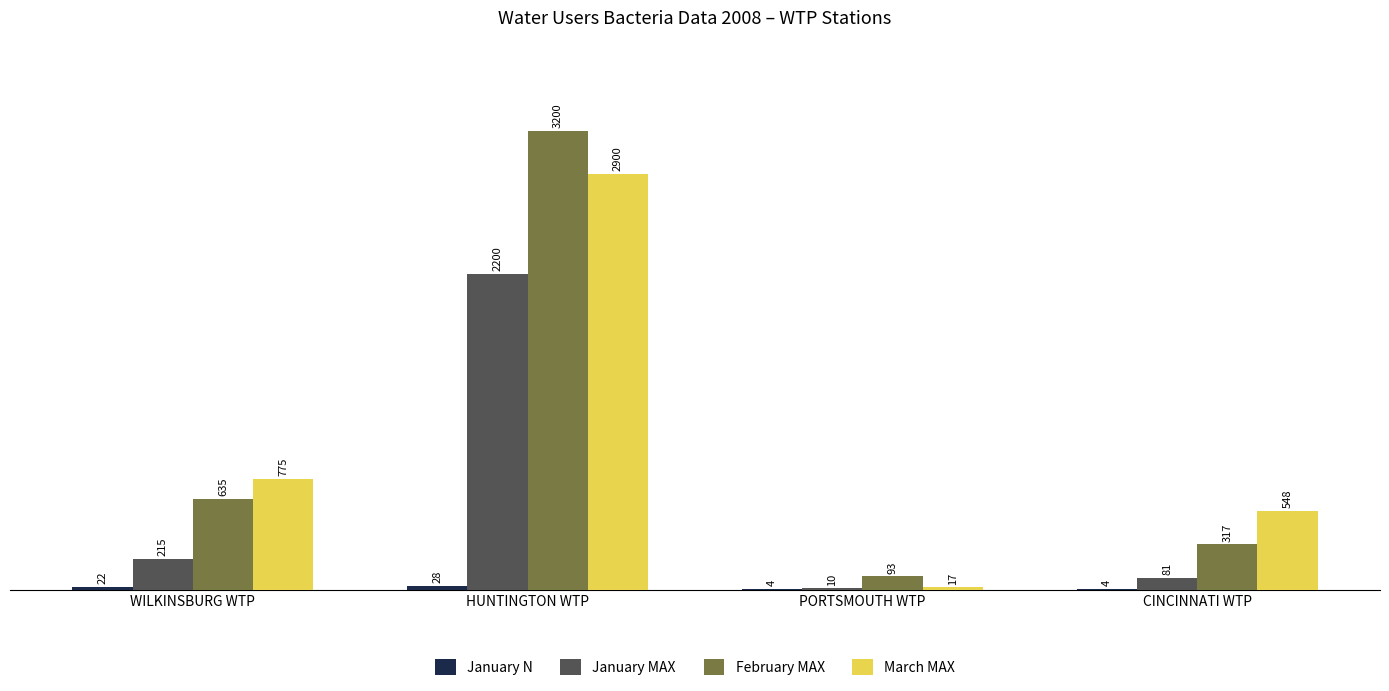

Which category has the highest value across all series?

HUNTINGTON WTP